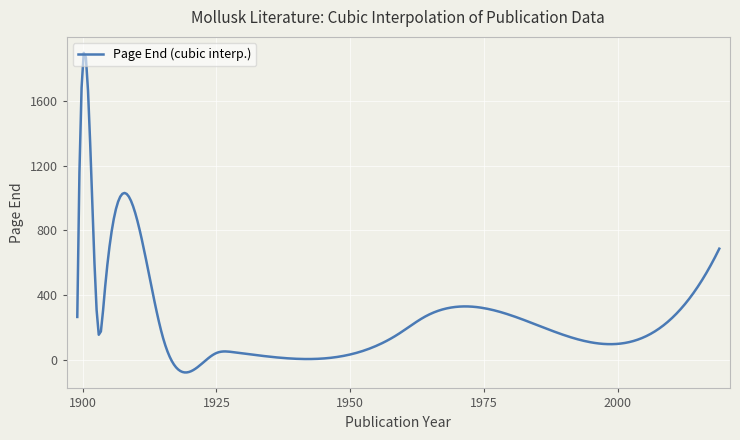

What is the difference between the maximum and minimum values?

1975.4